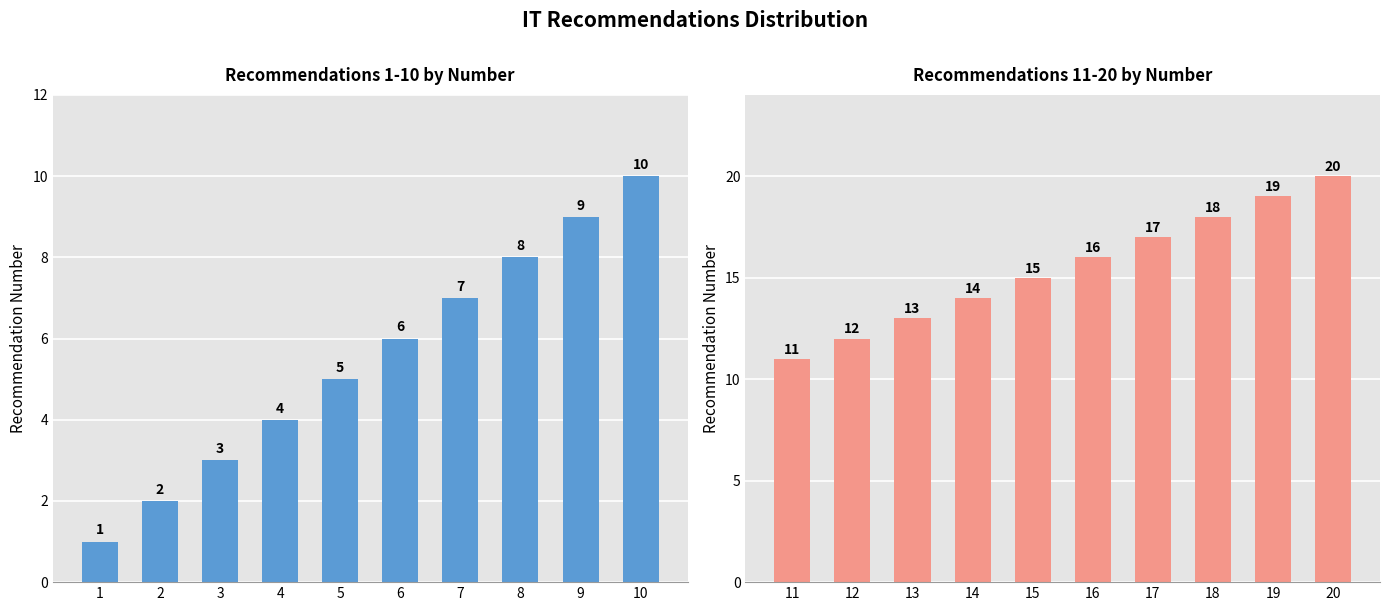

Which has a higher value, 9 or 6?

9